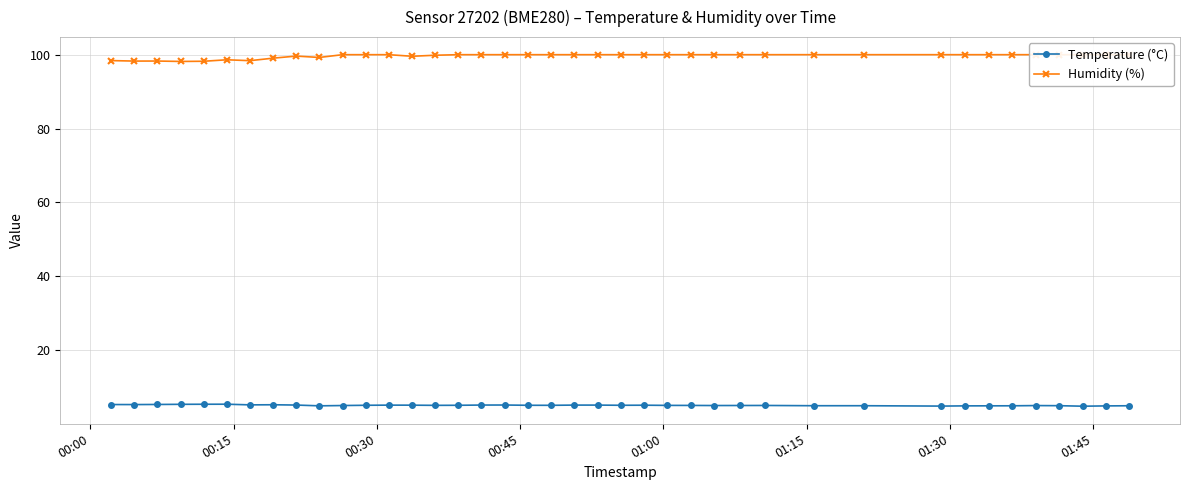

What is the value of the Temperature (°C) point at the 10th from the left?

5.0